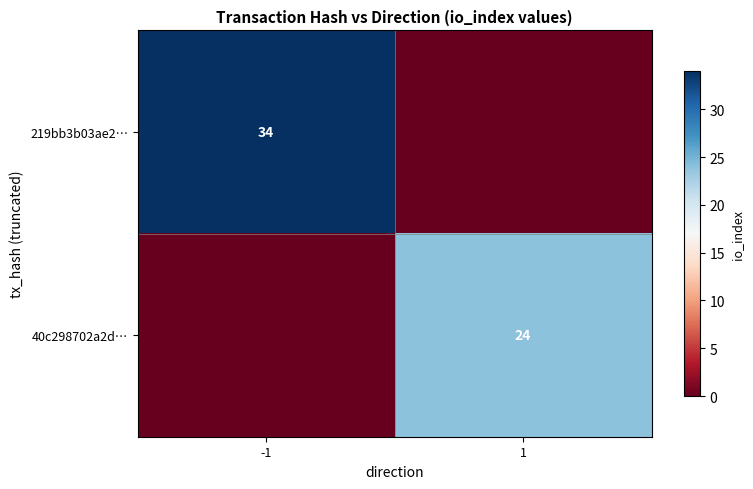

Is the value of 219bb3b03ae2… at -1 greater than the value of 40c298702a2d… at 1?

Yes